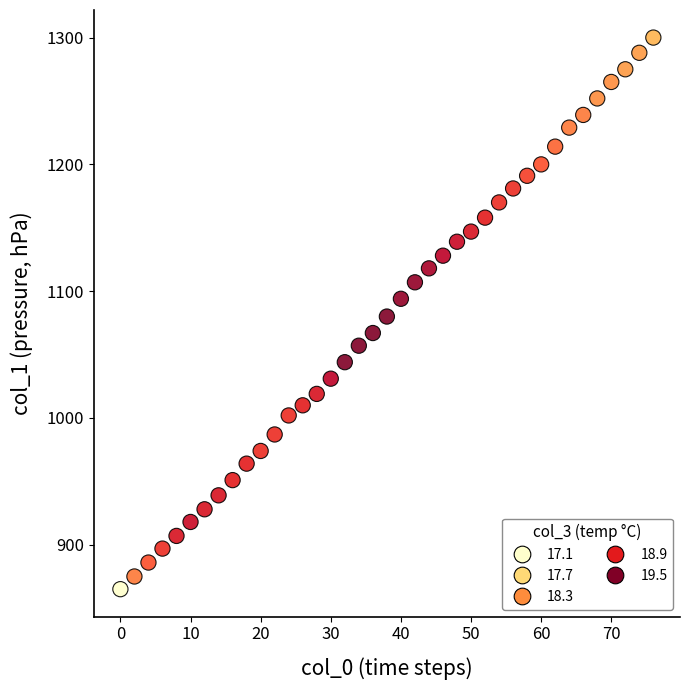

What is the range of Y values (max minus min)?

435